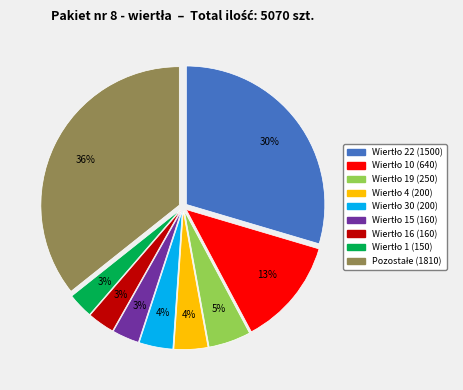

To the nearest percent, what is the difference between the largest and smallest slice percentages?

33%